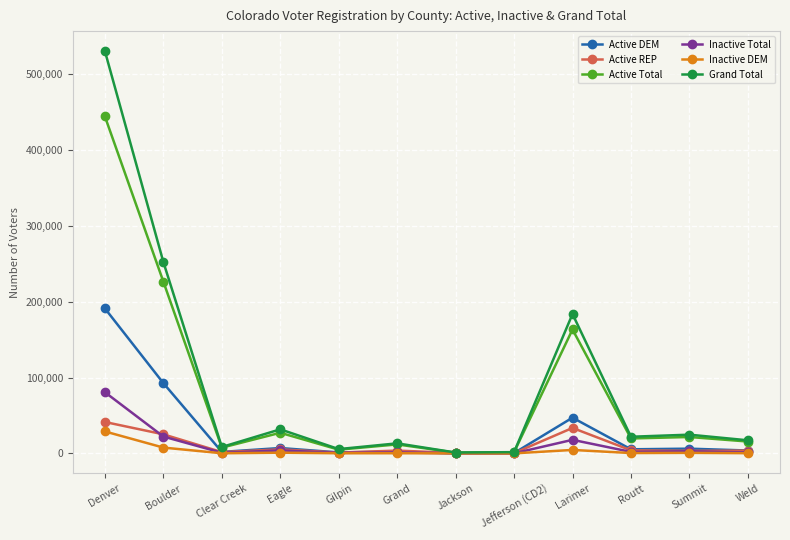

At which category does the chart reach its peak across all series?

Denver